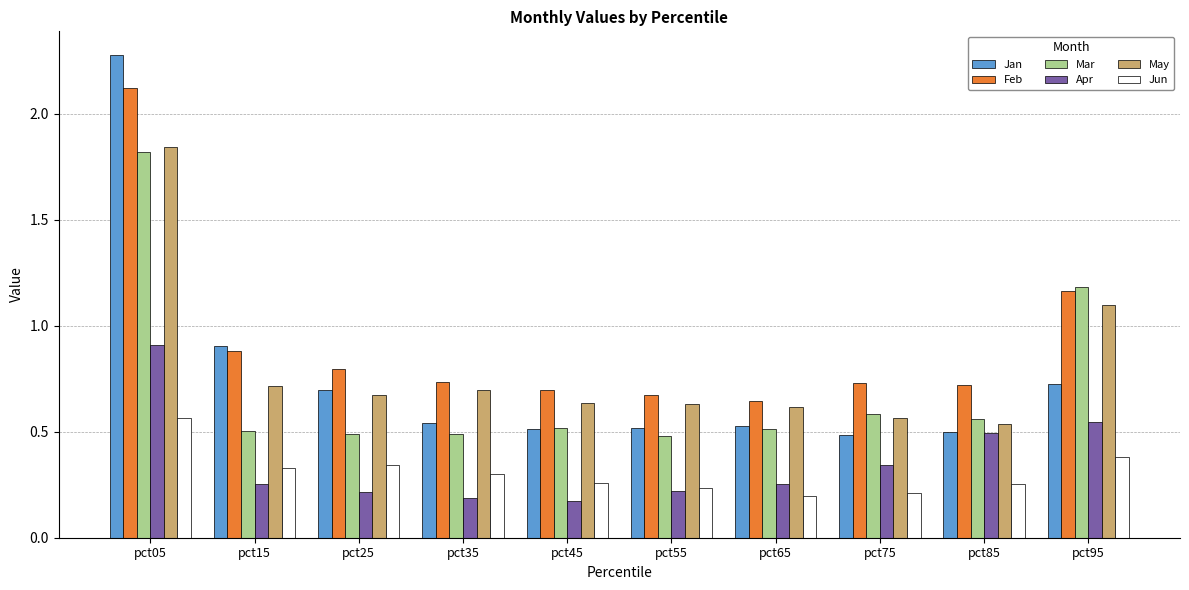

True or false: Mar has a value of 0.7 at pct25.

False